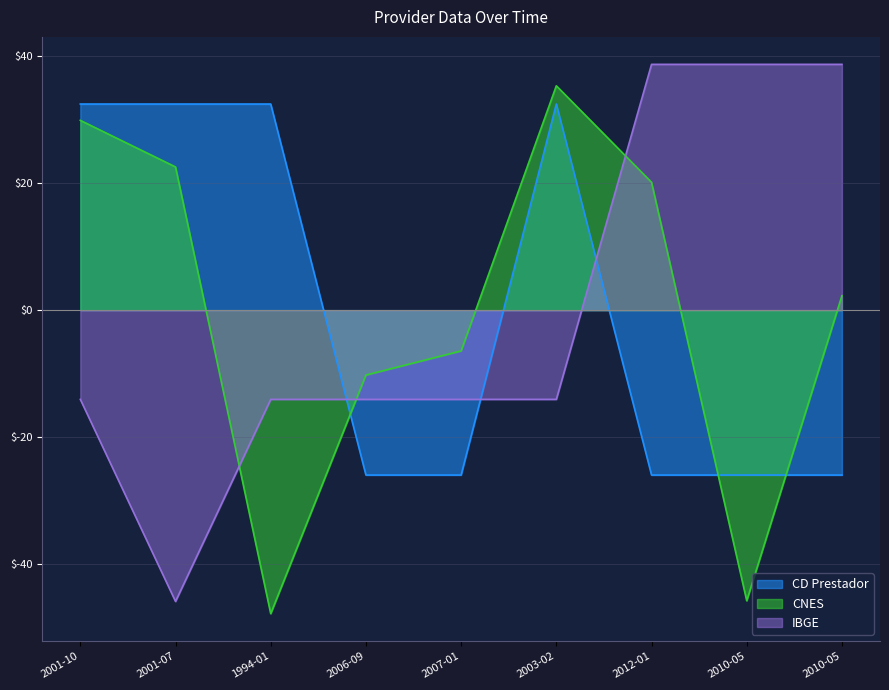

Does the chart display data point markers on the line(s)?

No